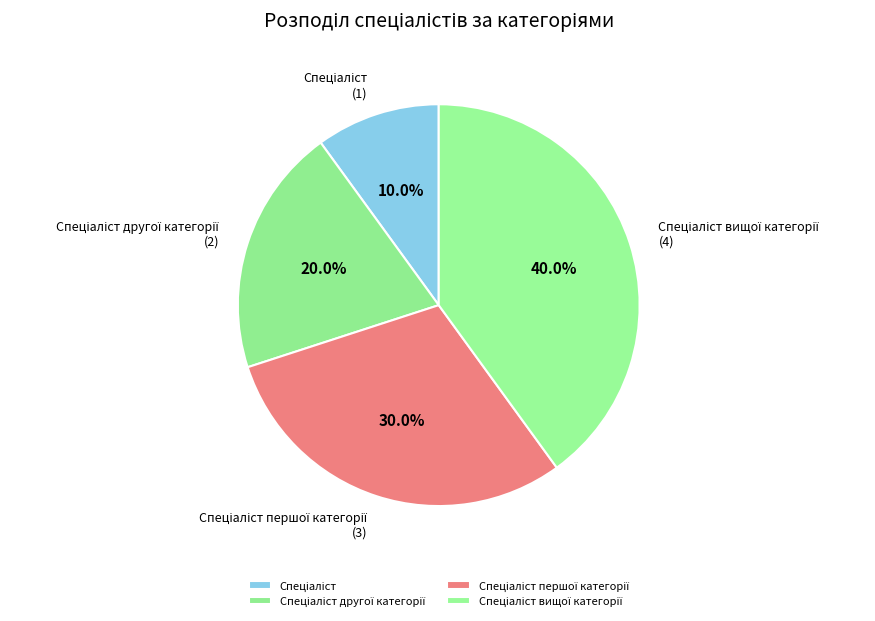

Is there a majority slice in this chart?

No